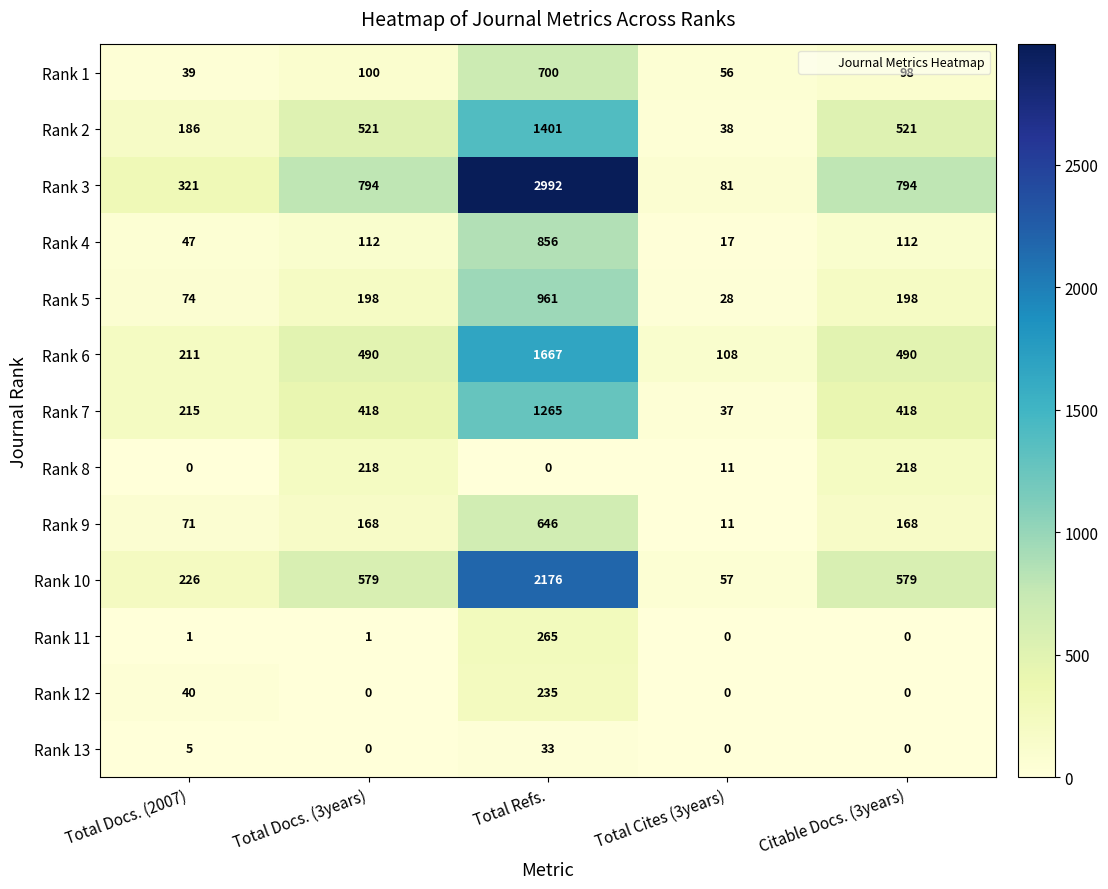

Which series has the largest total across all categories?

Rank 3